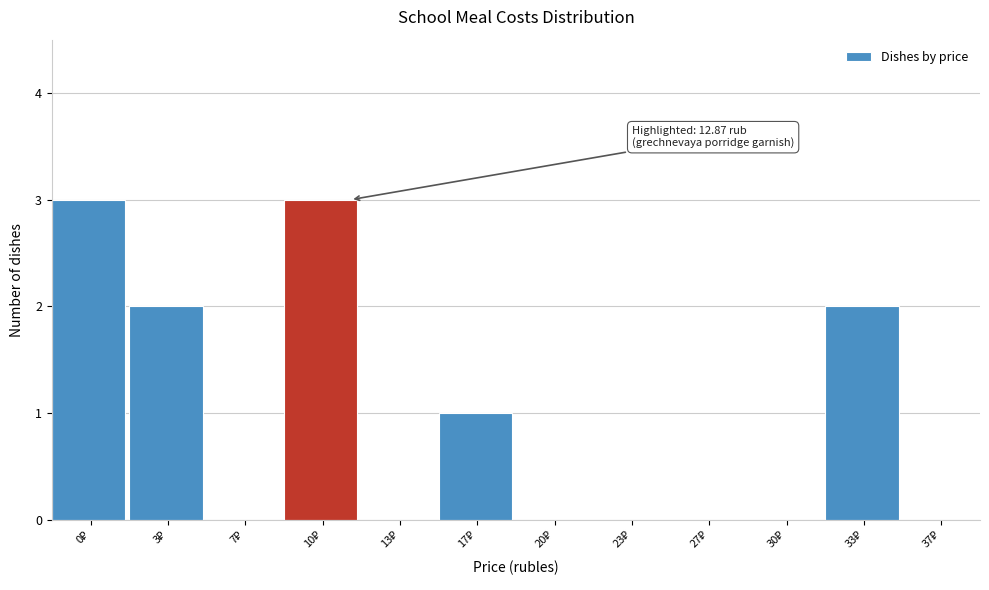

What is the maximum value shown in the chart?

3